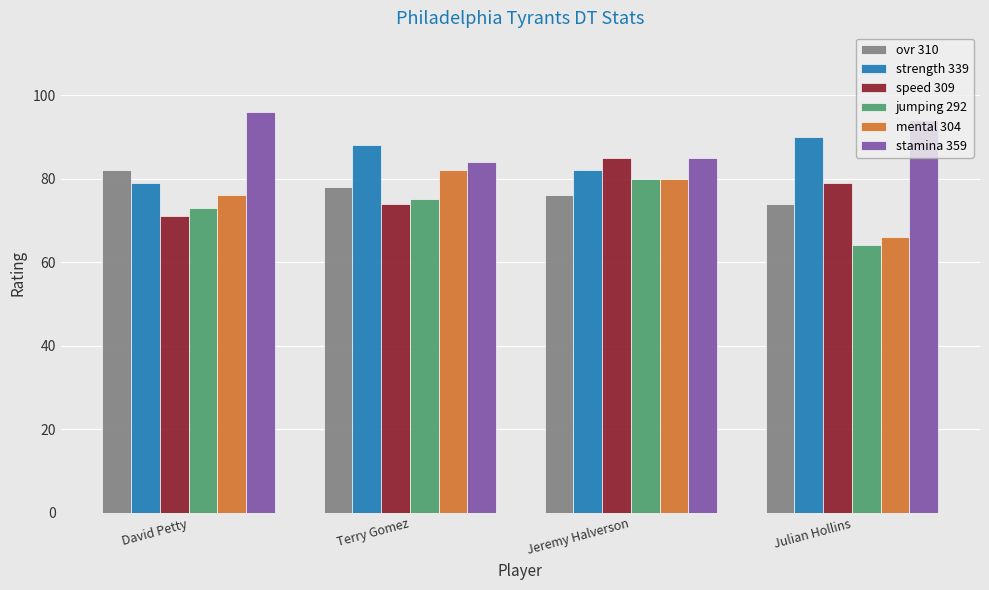

What is the total value across all series at Jeremy Halverson?

488